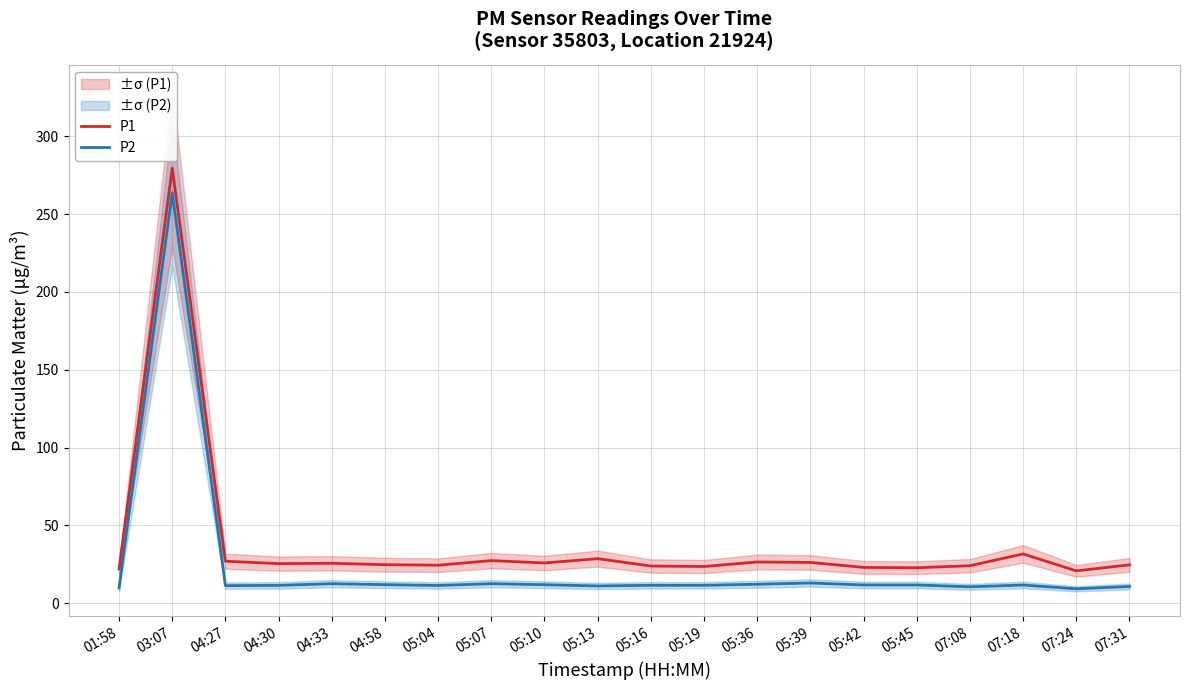

Which has a higher value, 04:58 or 05:39?

05:39